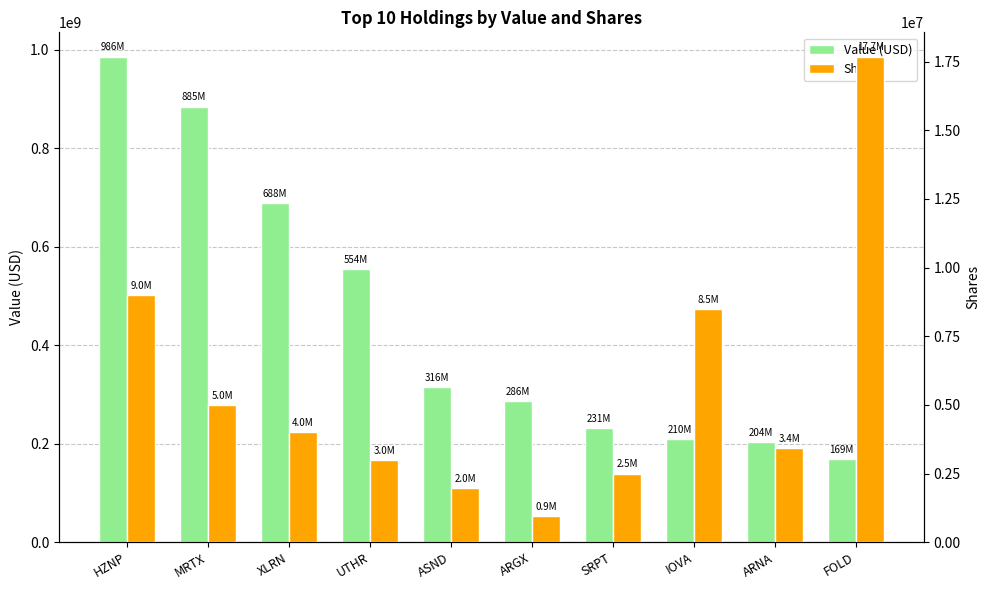

How many categories are shown in the chart?

10